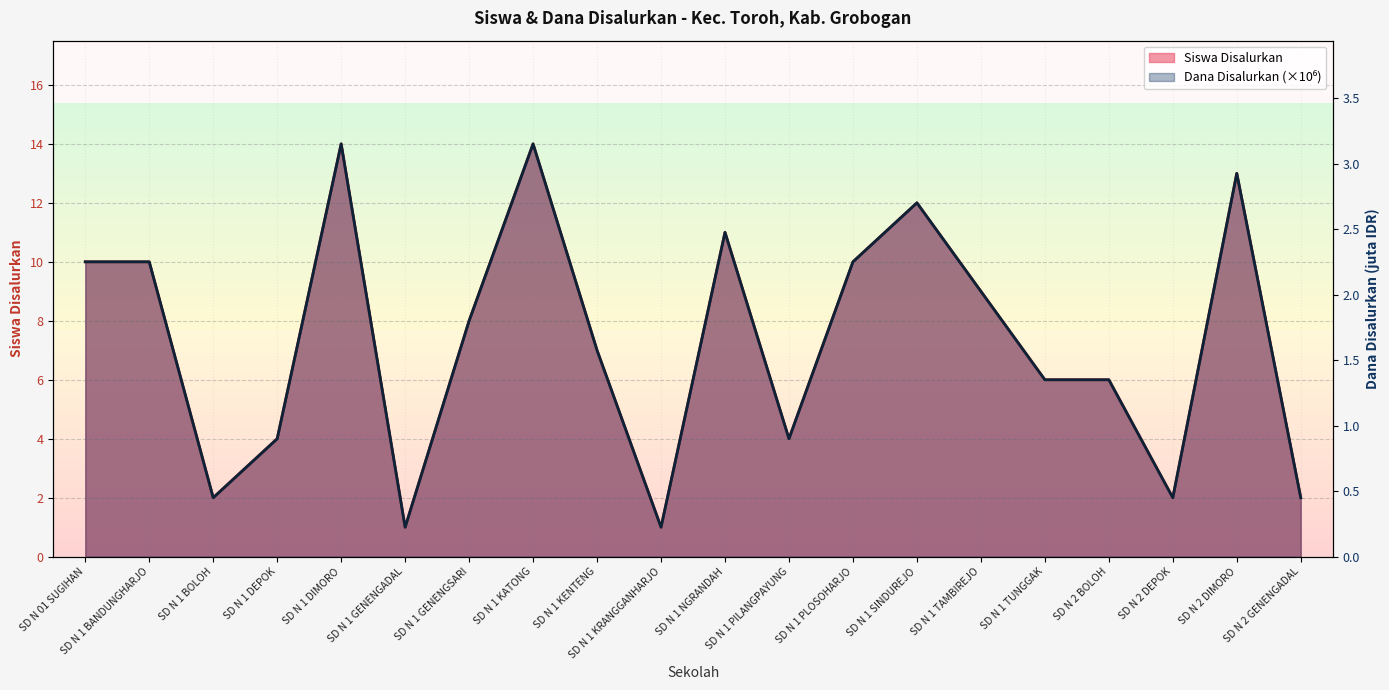

The value of Siswa Disalurkan at SD N 1 KRANGGANHARJO is 0.2. True or false?

True